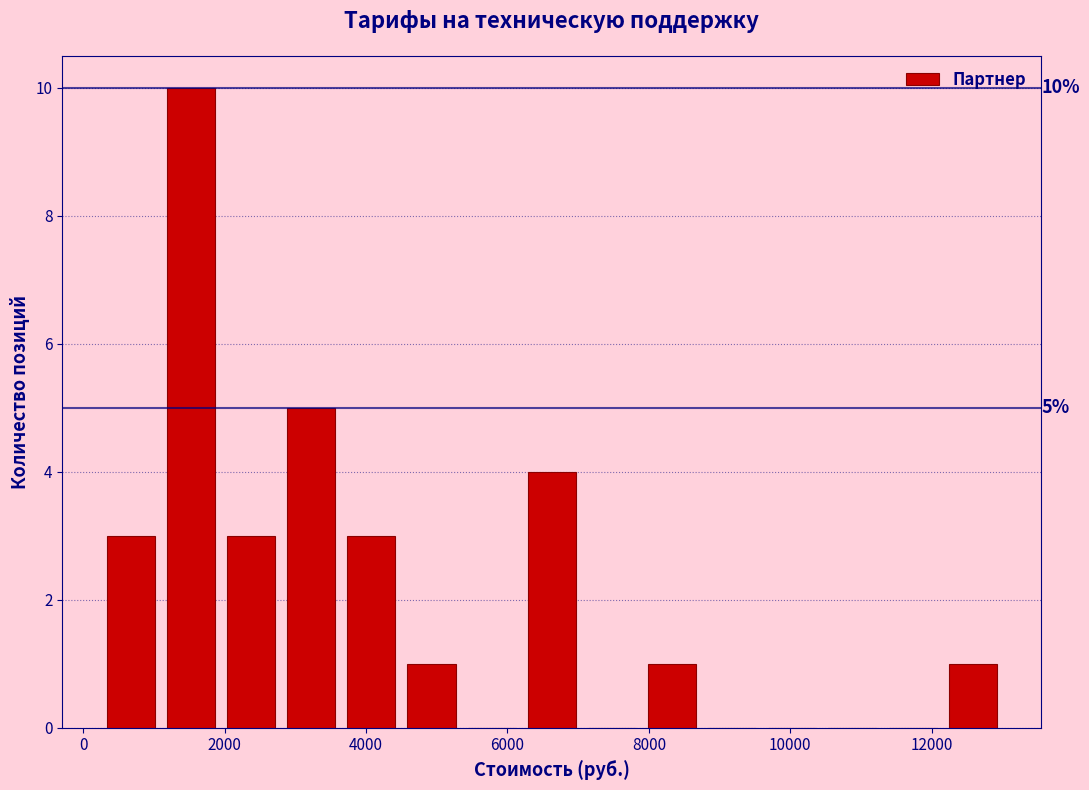

Over which range of the x-axis is the bar tallest?

1200 to 2000